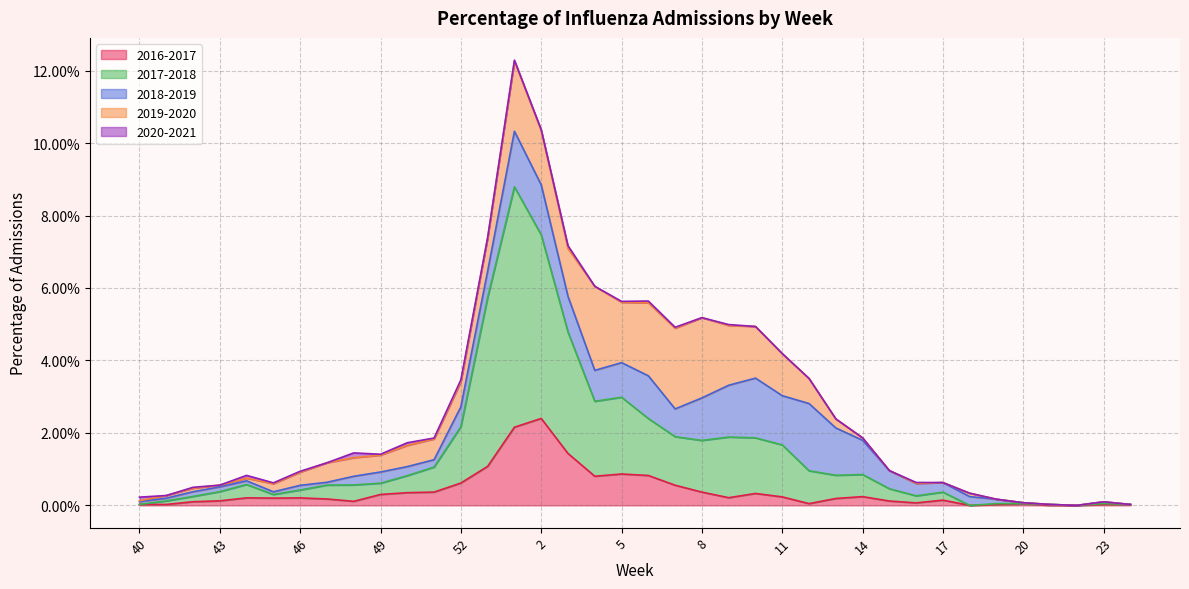

Count the number of categories in the chart.

38